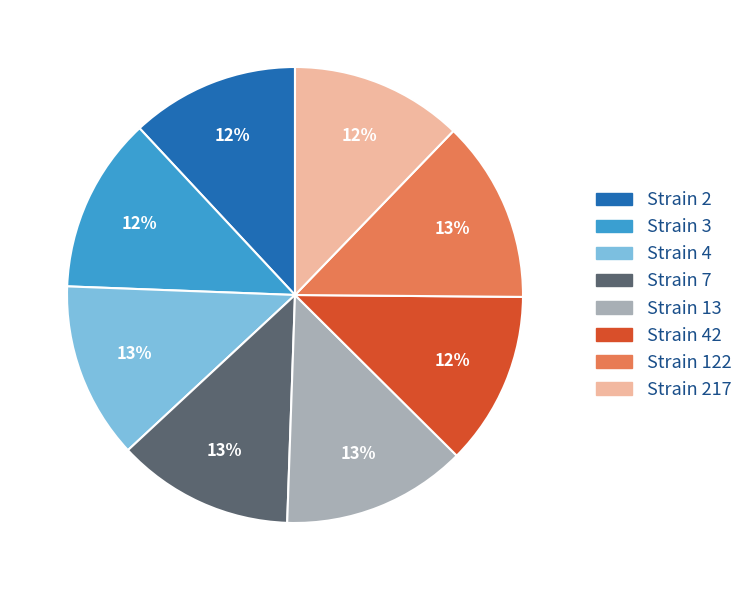

To the nearest percent, what is the difference between the Strain 122 and Strain 2 slice percentages?

1%